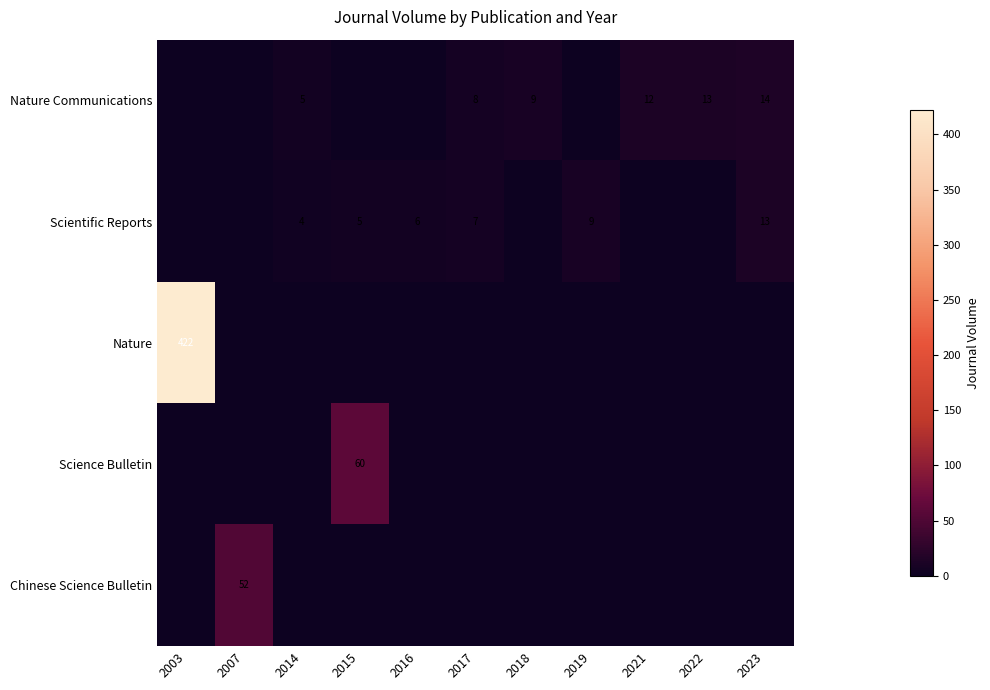

The Chinese Science Bulletin series shows 52 at 2007. True or false?

True